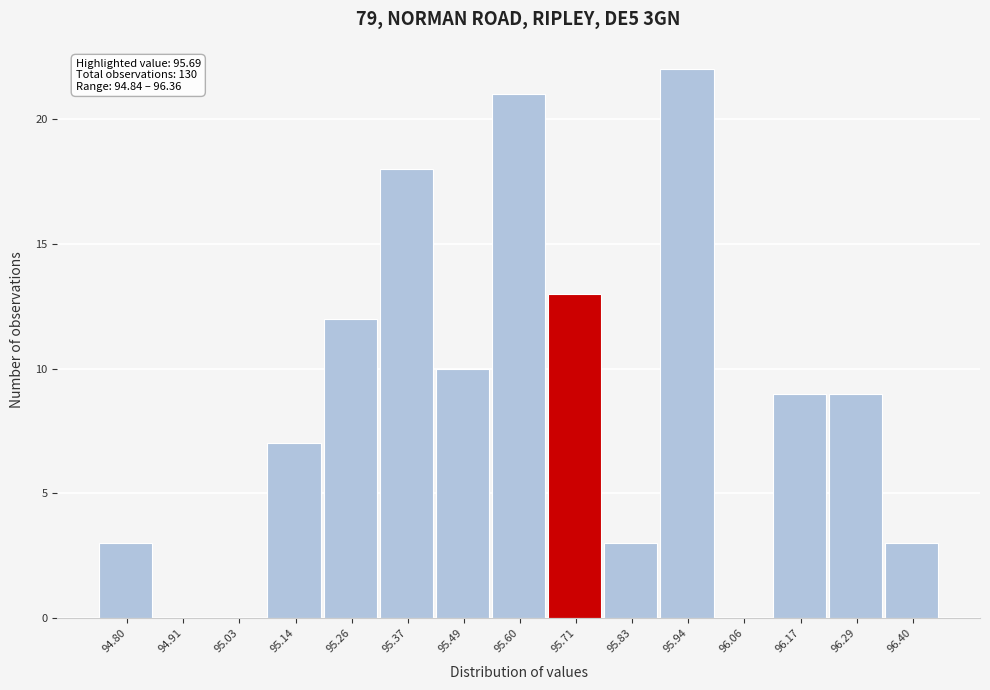

Over which range of the x-axis is the bar tallest?

95.88 to 96.00